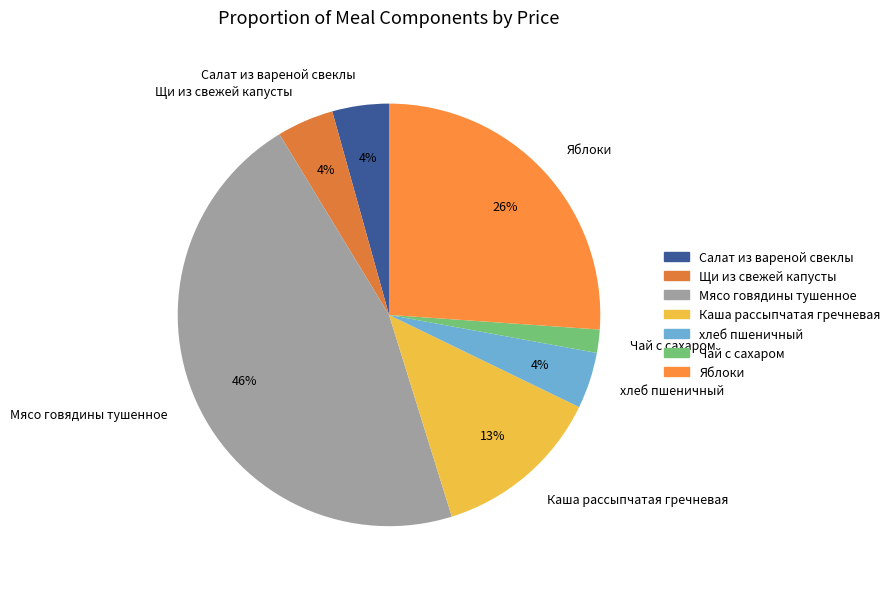

Which slice is the smallest?

Чай с сахаром